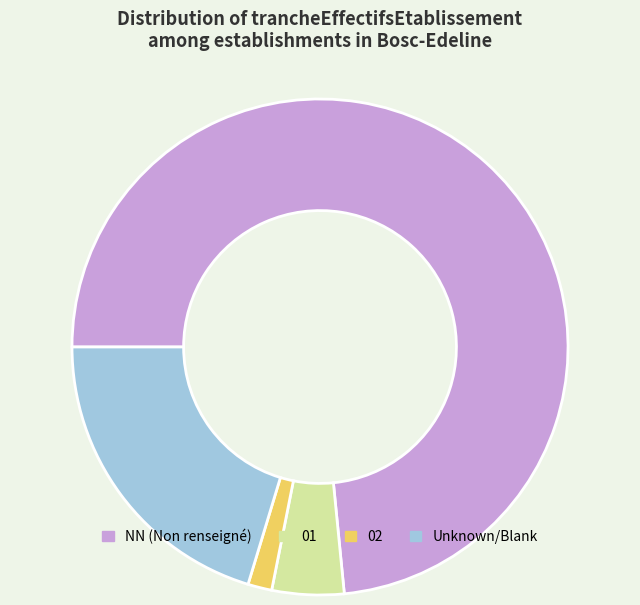

What is the largest slice in the pie chart?

NN (Non renseigné)